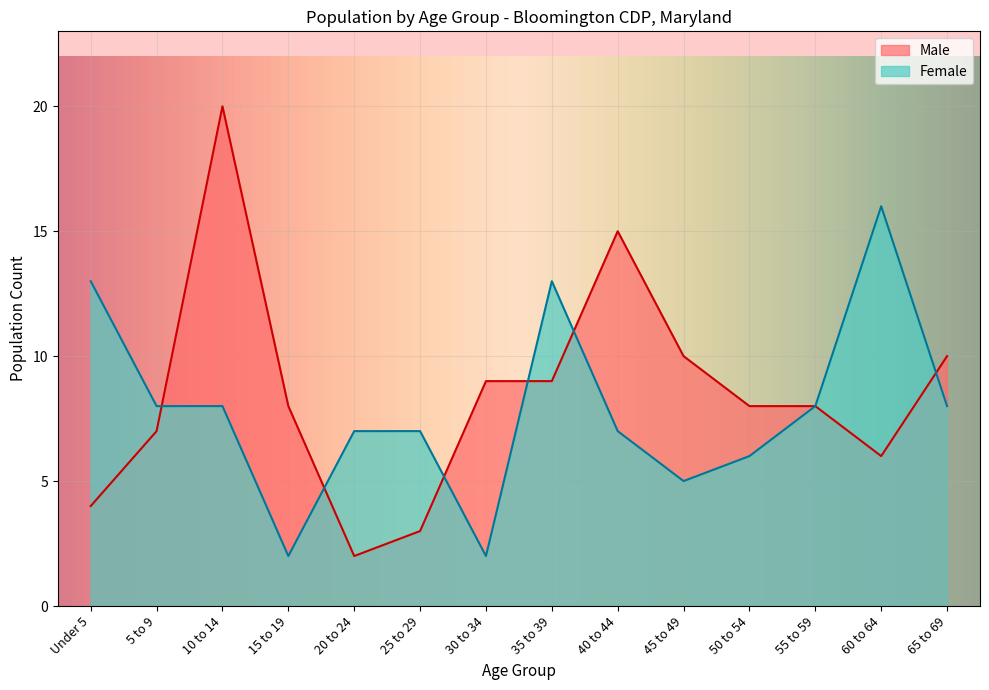

Where is the first local minimum for Male?

20 to 24